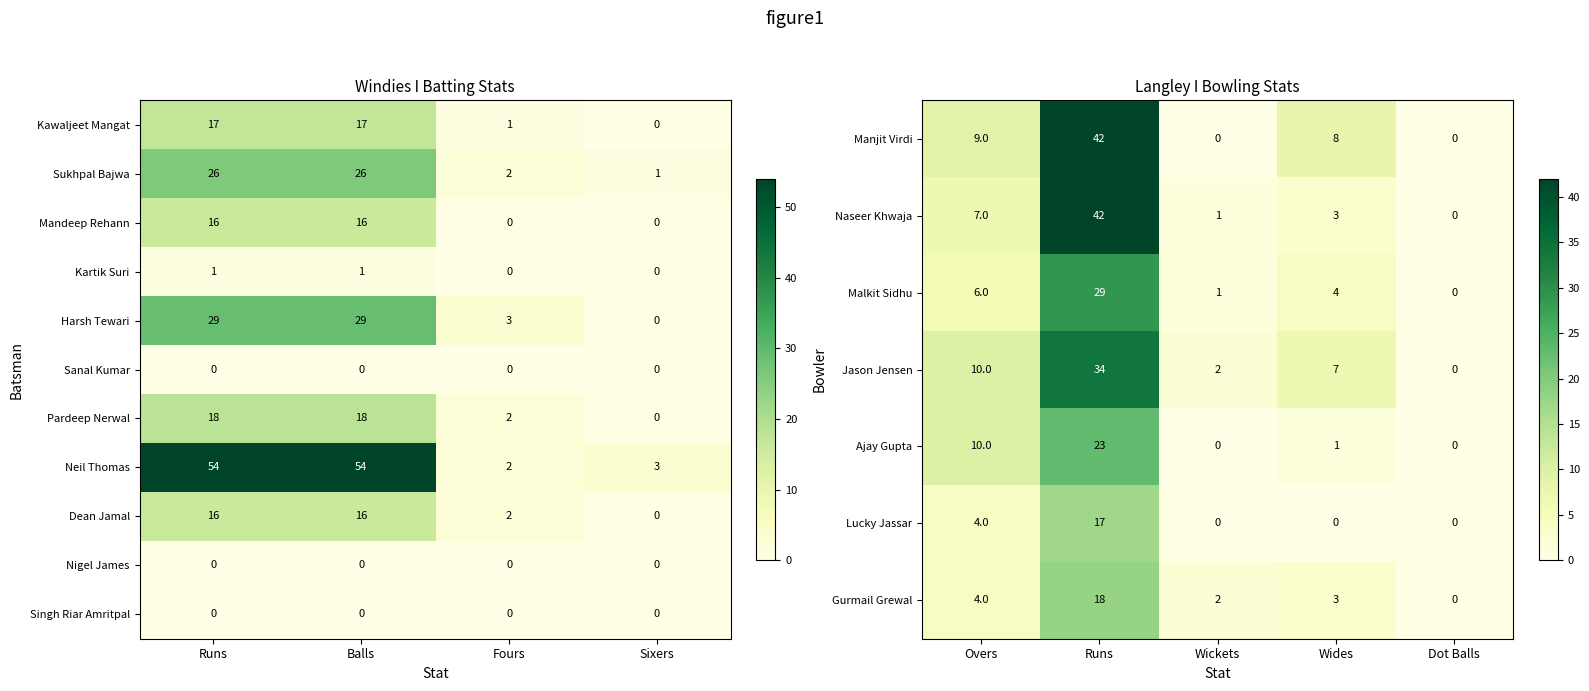

Is the value of Sukhpal Bajwa at Runs greater than the value of Kartik Suri at Fours?

Yes